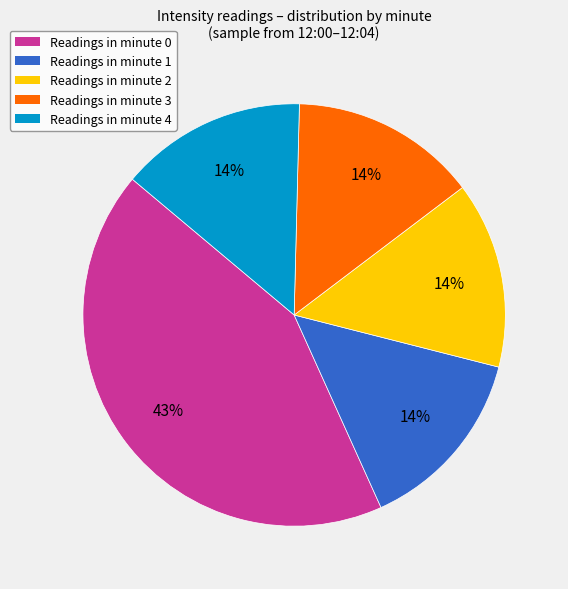

Is there any slice that represents more than half of the pie?

No